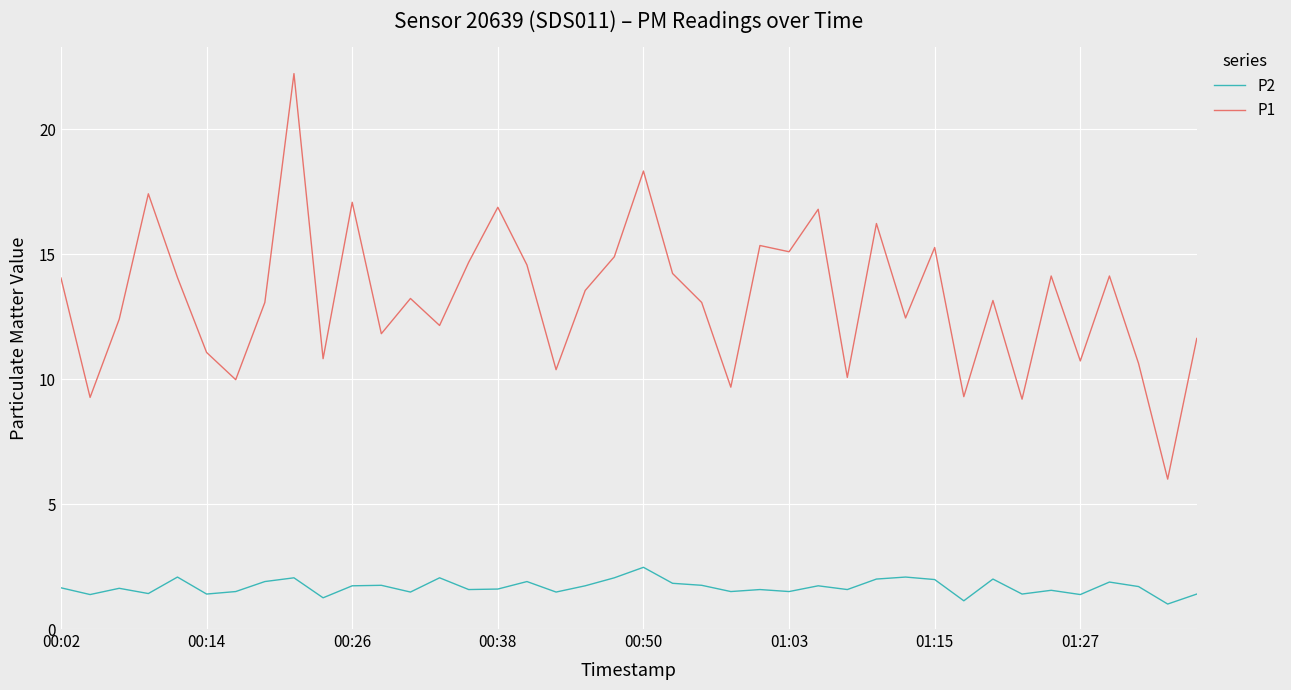

True or false: P1 and P2 cross at least once.

False